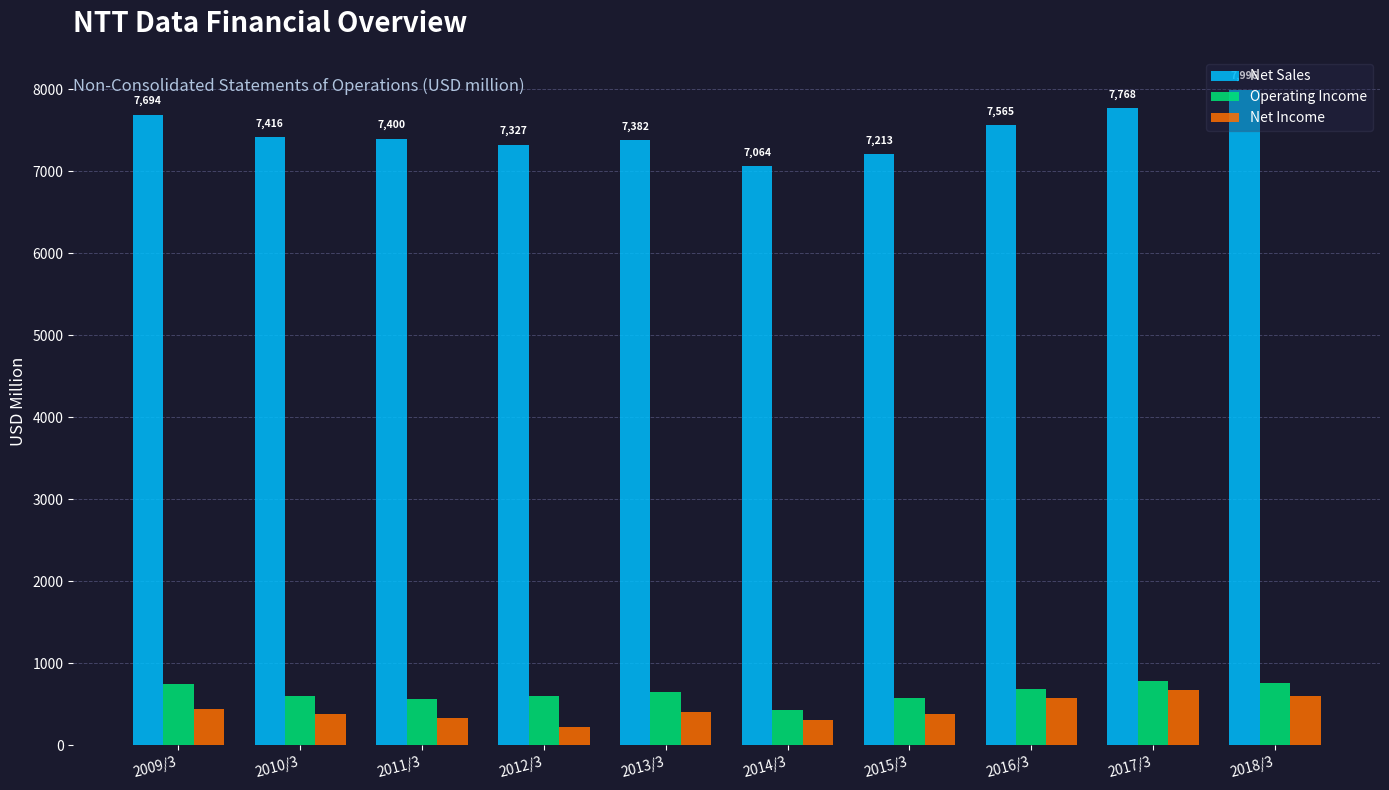

At how many categories does at least one series exceed 6165?

10